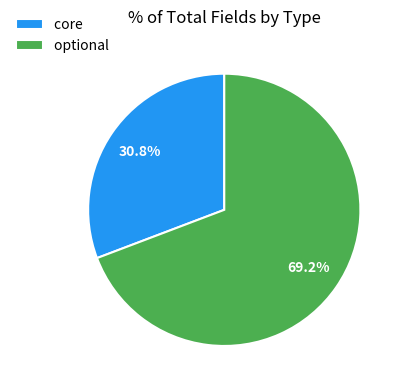

Combined, what portion of the pie is core and optional?

100.0%